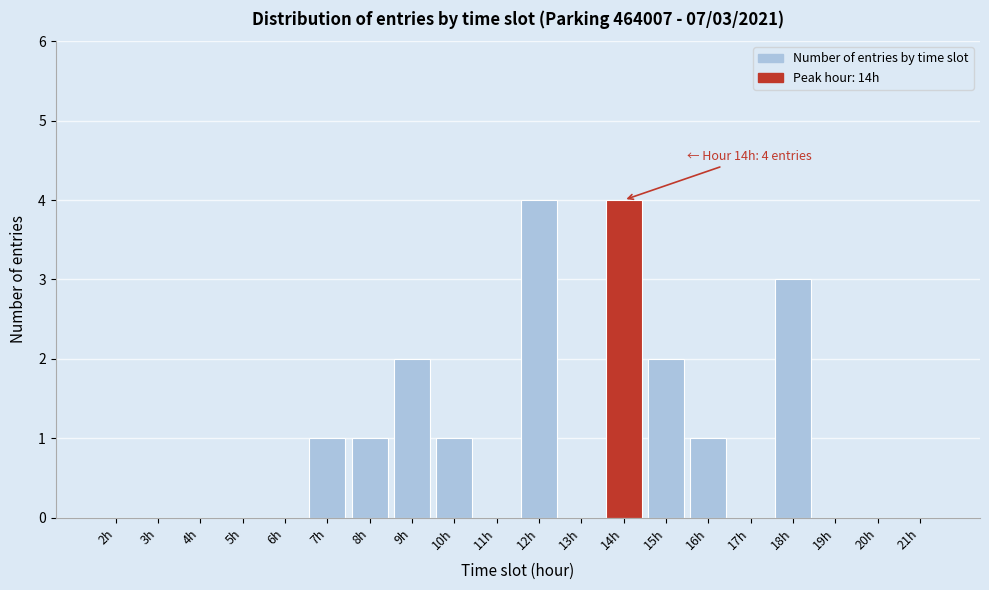

Reading left to right, extract all data points from this chart.

2h=0	3h=0	4h=0	5h=0	6h=0	7h=1	8h=1	9h=2	10h=1	11h=0	12h=4	13h=0	14h=4	15h=2	16h=1	17h=0	18h=3	19h=0	20h=0	21h=0